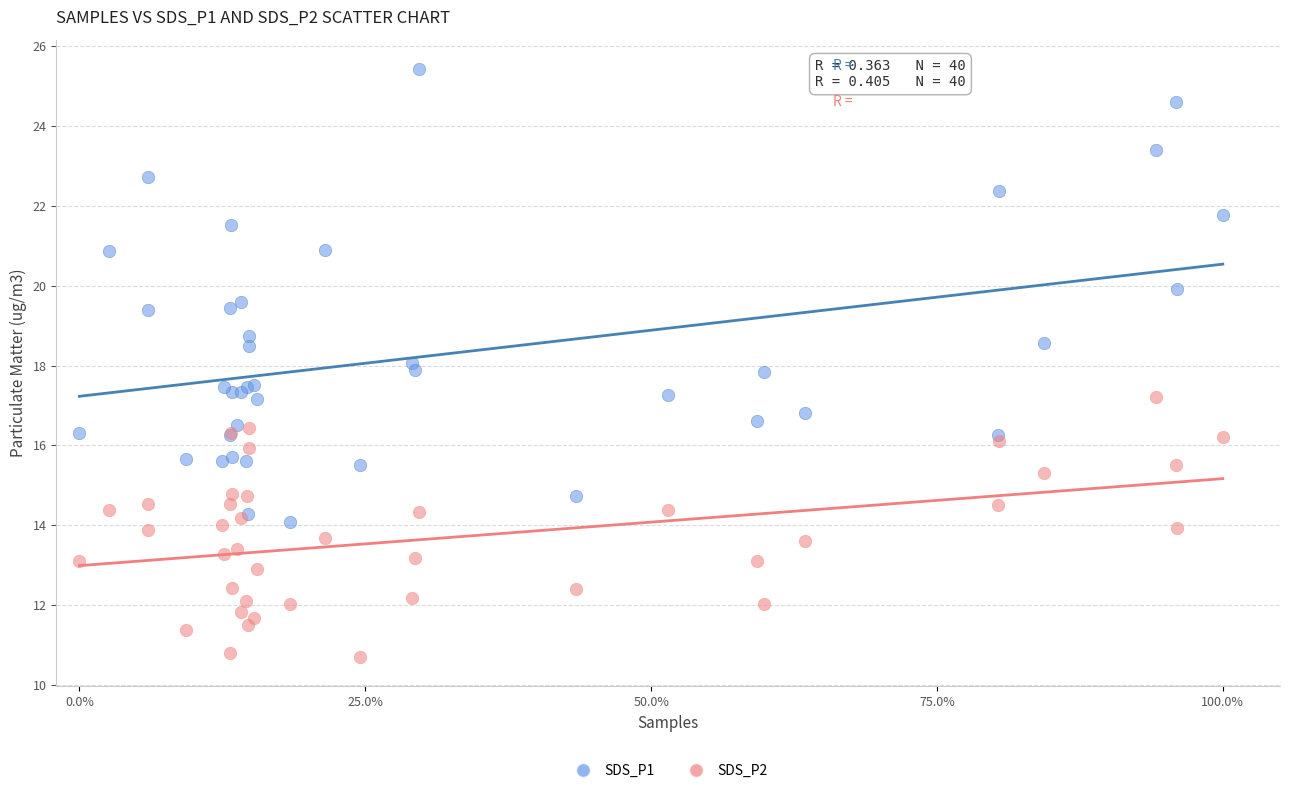

Which series contains the highest Y value?

SDS_P1